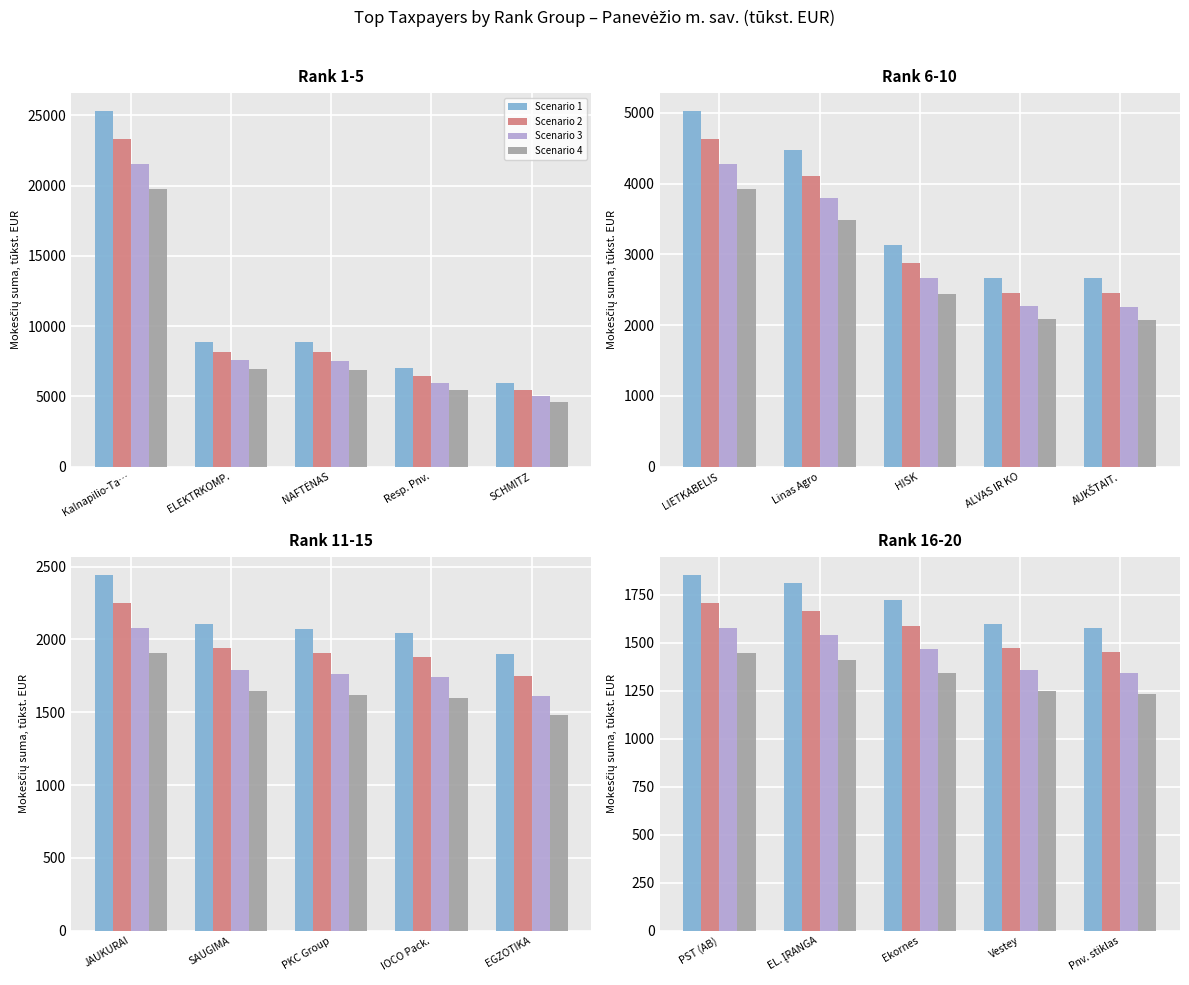

What is the difference between the second highest and second lowest values in the Scenario 2 series?

193.2